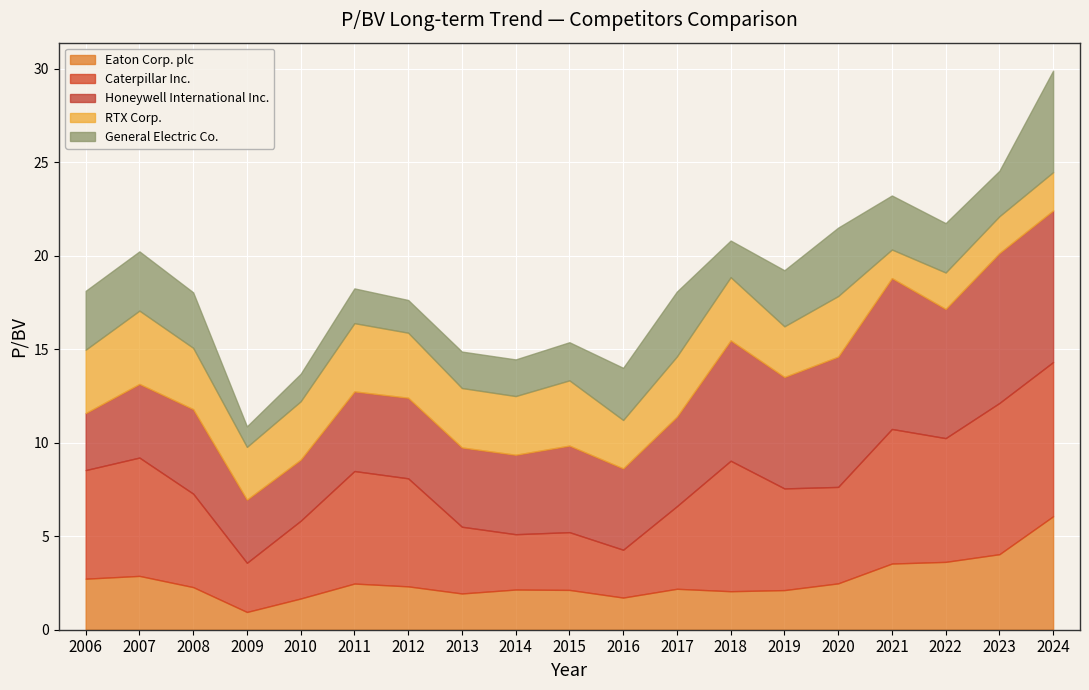

True or false: Caterpillar Inc. has more than 2 points higher than both neighbors.

True